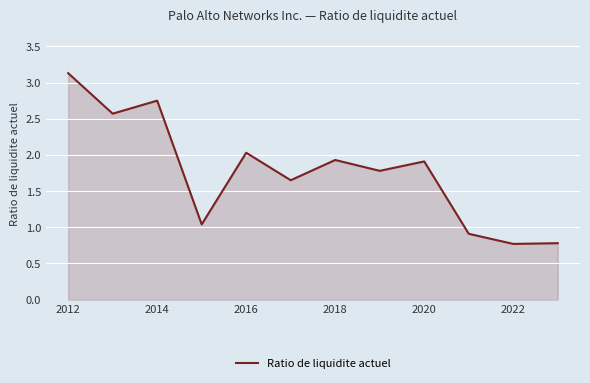

What is the minimum value shown in the chart?

0.8